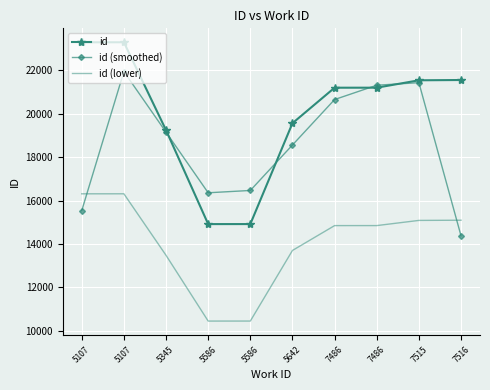

What are all the series names shown in the legend?

id, id (smoothed), id (lower)